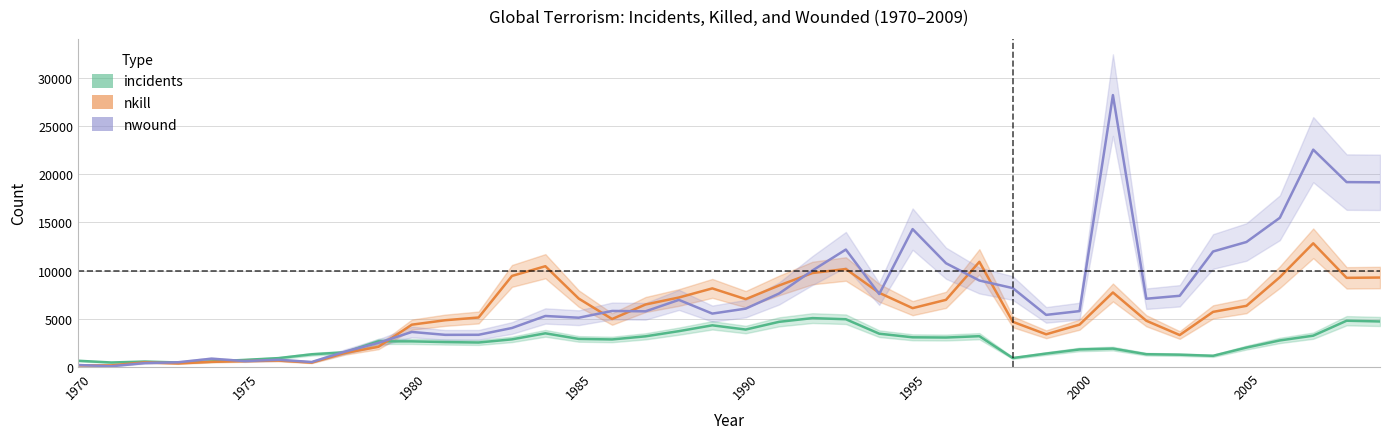

In nkill, how many points are lower than both neighbors (excluding endpoints)?

9